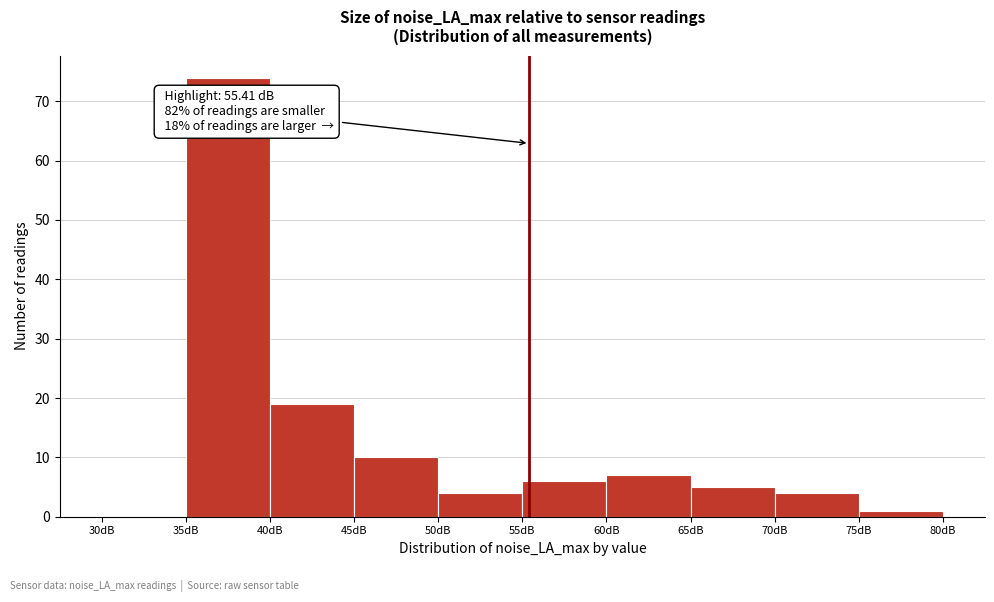

Over which range of the x-axis is the bar tallest?

35 to 40